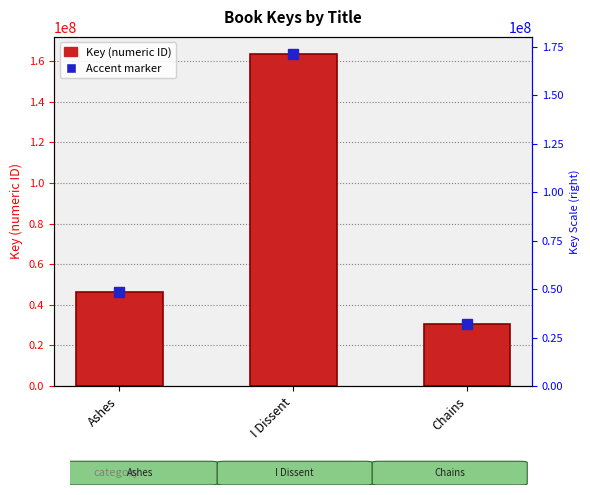

Approximately how many times larger is the value at Ashes compared to Chains?

1.5